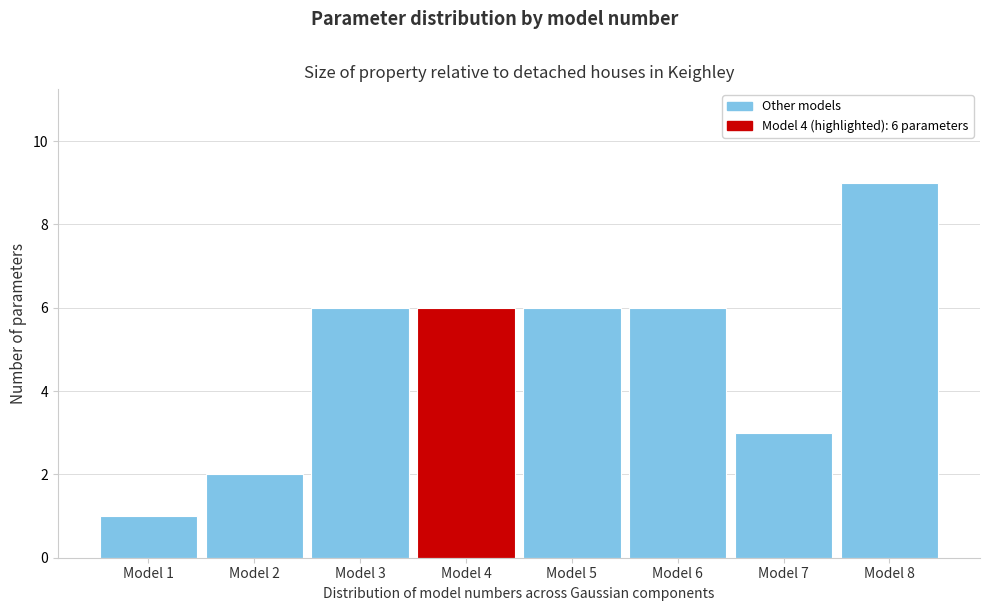

Reading right to left, extract all data points from this chart.

Model 8=9	Model 7=3	Model 6=6	Model 5=6	Model 4=6	Model 3=6	Model 2=2	Model 1=1